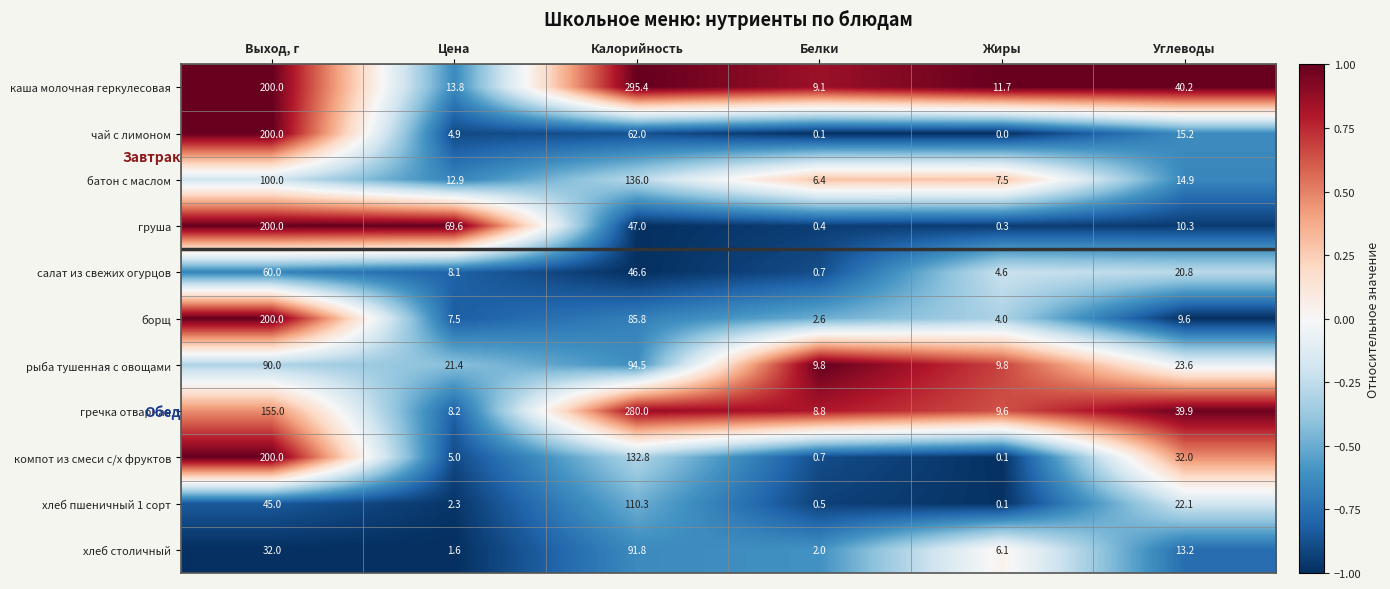

Which series changed the most between Белки and Жиры?

хлеб столичный